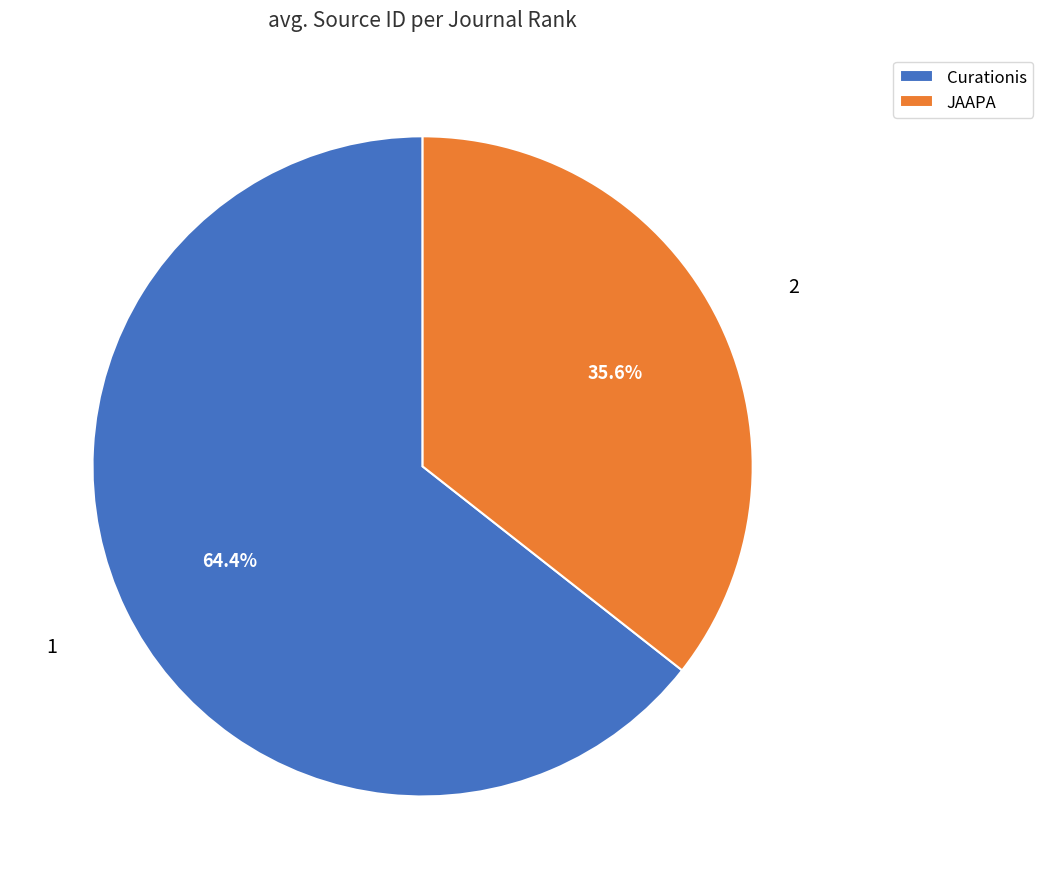

Between JAAPA and Curationis, which is larger?

Curationis